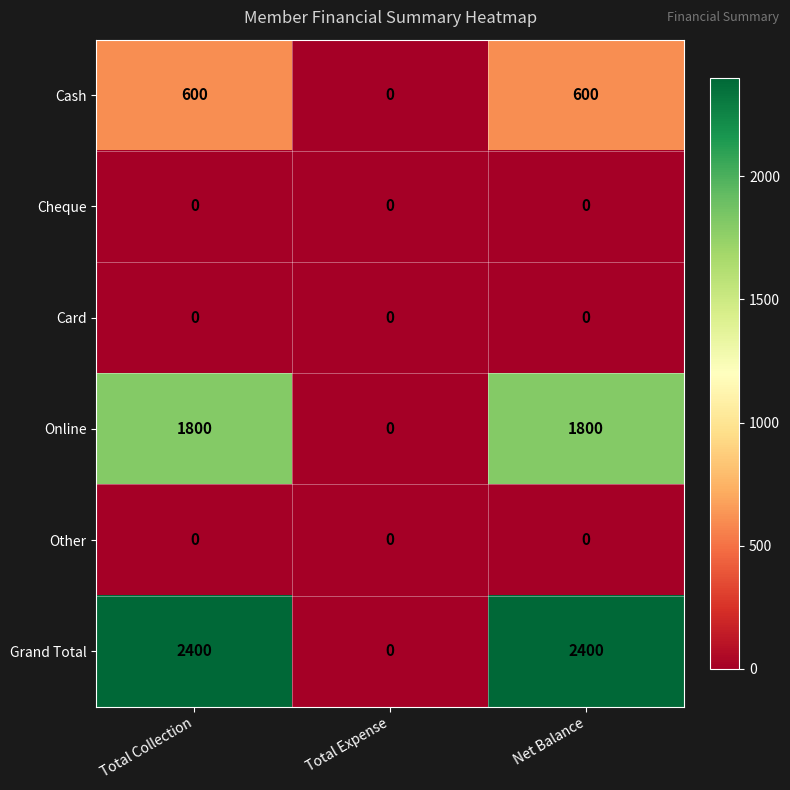

Reading left to right, what are all the values shown in this chart?

Cash: 600	0	600
Cheque: 0	0	0
Card: 0	0	0
Online: 1800	0	1800
Other: 0	0	0
Grand Total: 2400	0	2400